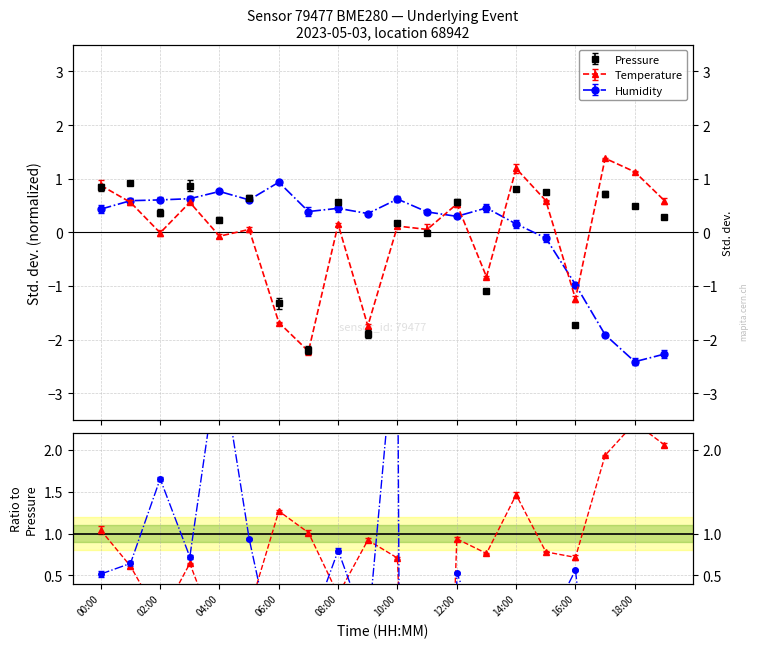

Reading left to right, extract all data points from this chart.

pressure: 0.8	0.9	0.4	0.9	0.2	0.6	-1.3	-2.2	0.6	-1.9	0.2	-0.0	0.6	-1.1	0.8	0.8	-1.7	0.7	0.5	0.3
temperature: 0.9	0.6	-0.0	0.6	-0.1	0.1	-1.7	-2.2	0.1	-1.7	0.1	0.1	0.5	-0.8	1.2	0.6	-1.2	1.4	1.1	0.6
humidity: 0.4	0.6	0.6	0.6	0.8	0.6	0.9	0.4	0.4	0.4	0.6	0.4	0.3	0.5	0.2	-0.1	-1.0	-1.9	-2.4	-2.3